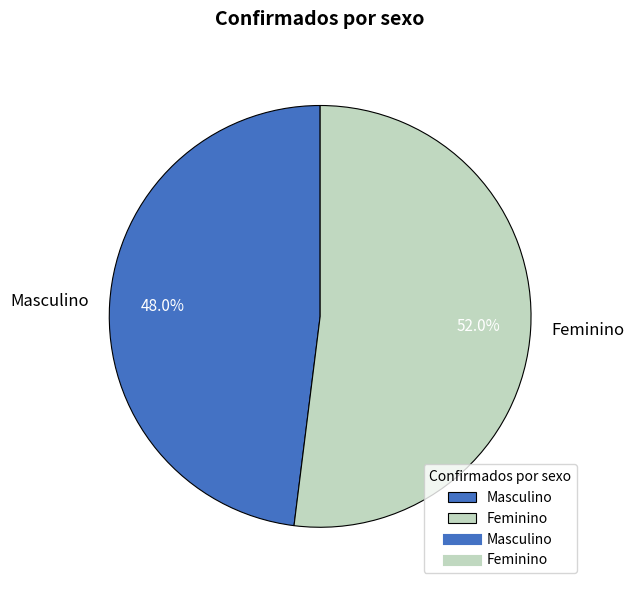

To the nearest percent, what is the difference between the Masculino and Feminino slice percentages?

4%